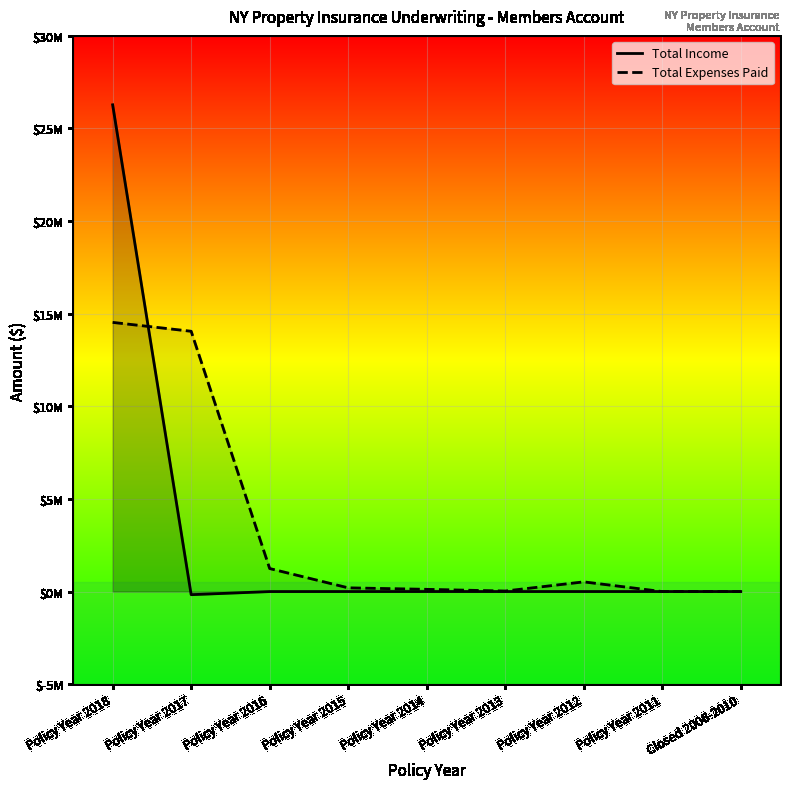

At how many categories does at least one series exceed 25390789?

1